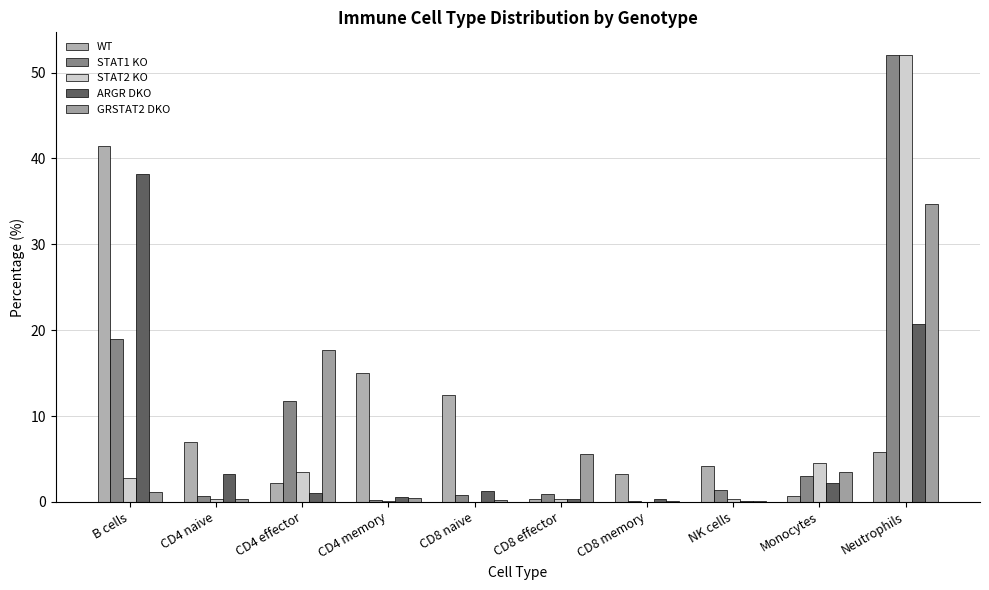

Are the bars grouped side by side (vs. stacked)?

Yes